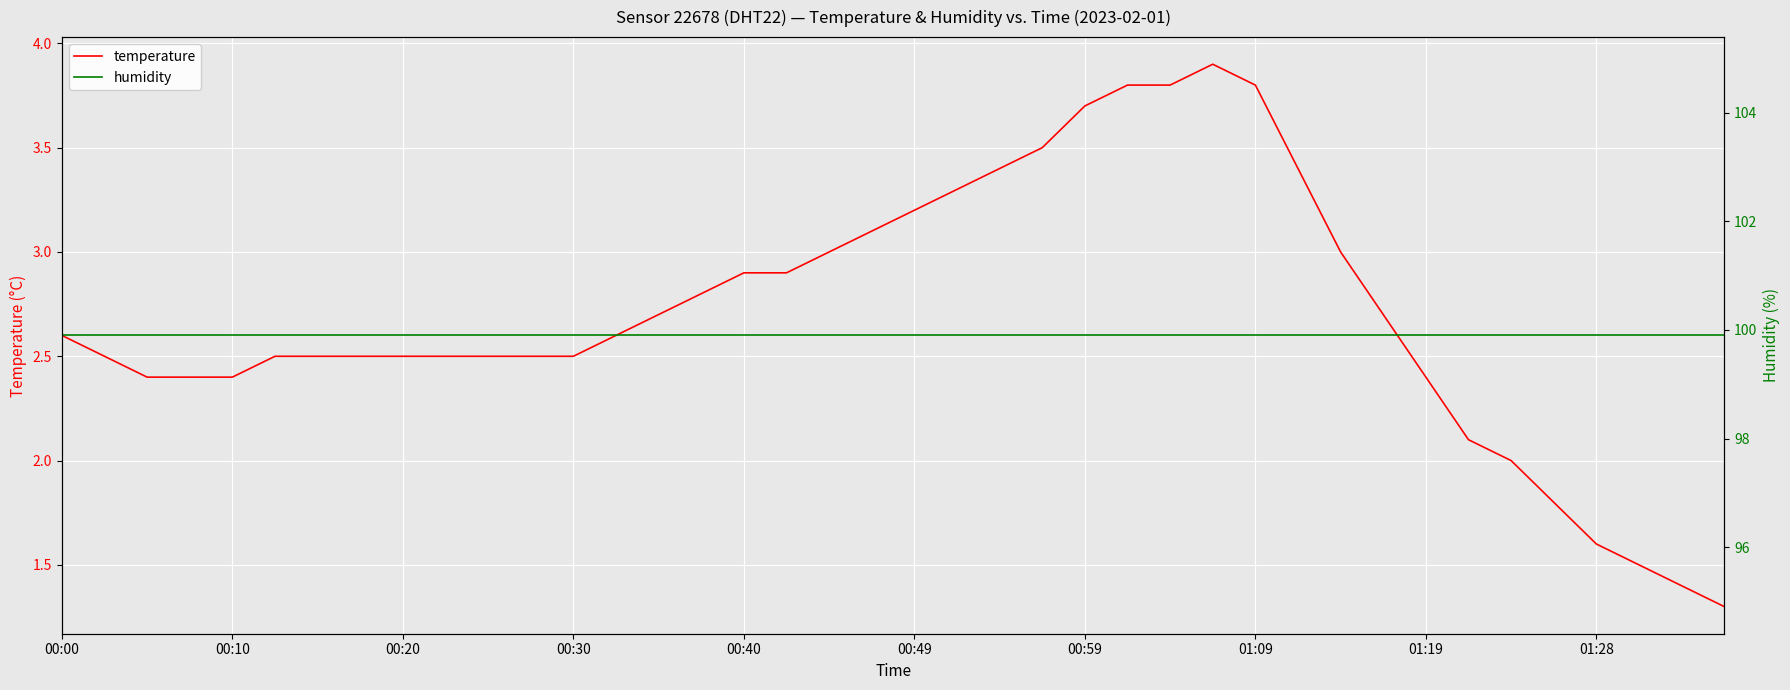

True or false: temperature has more than 2 points higher than both neighbors.

False